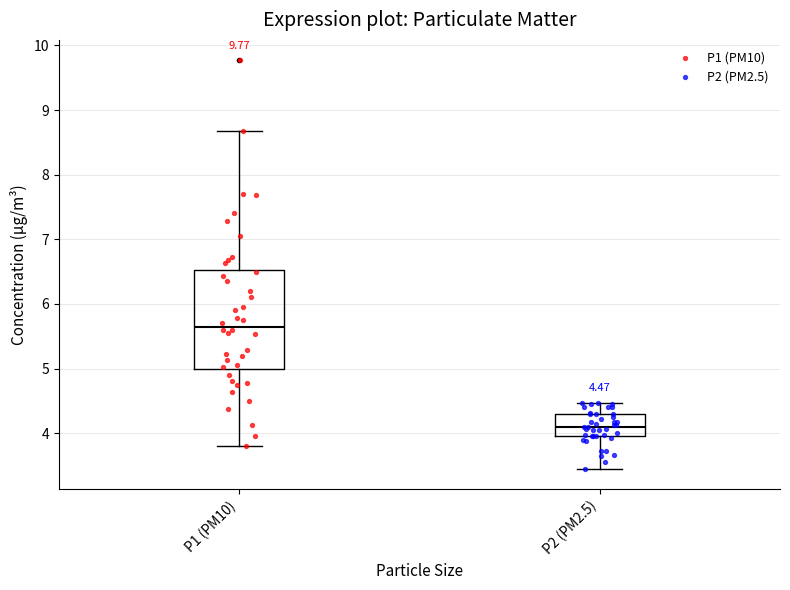

Which box is the tallest, from its lower edge to its upper edge?

P1 (PM10)